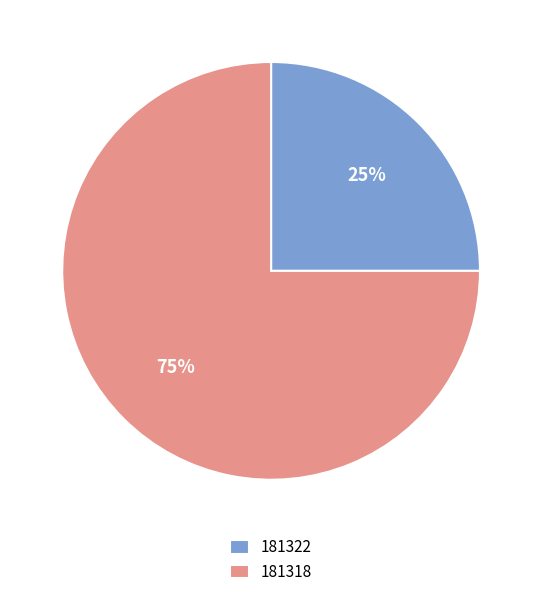

Which category has the smallest portion of the pie?

181322